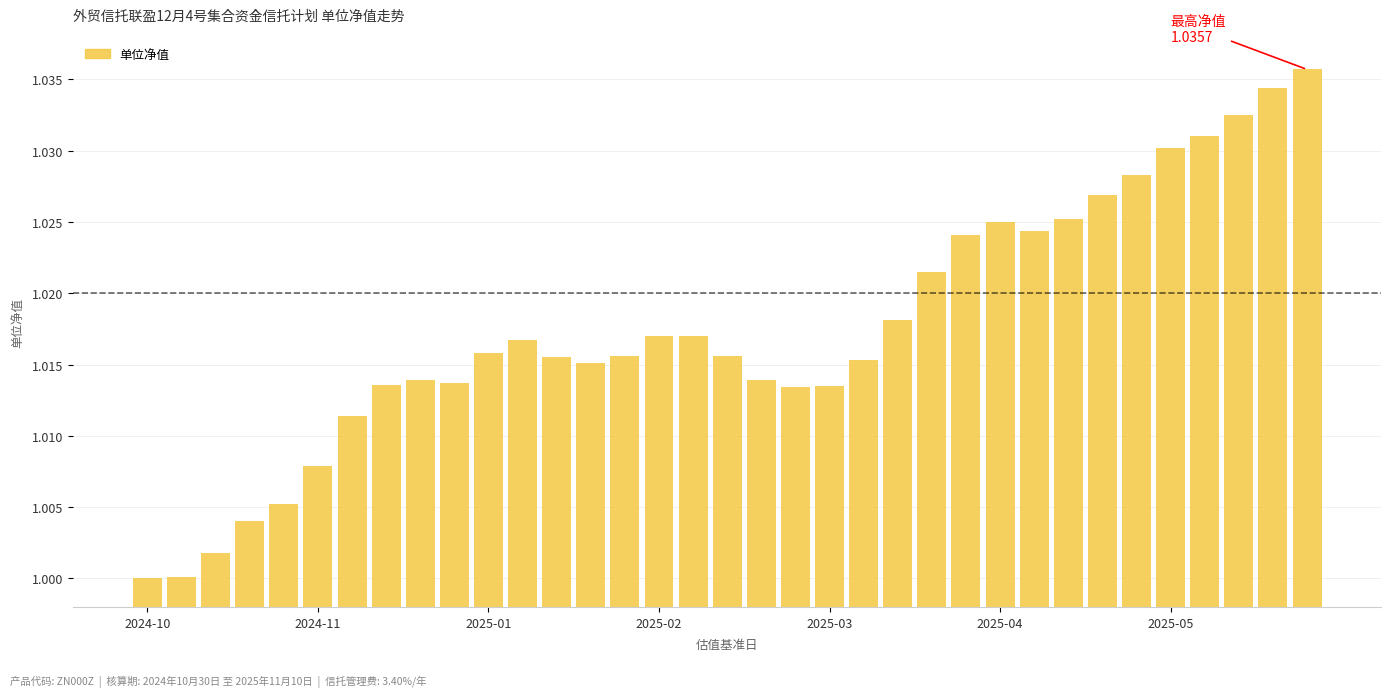

Which label corresponds to the smallest value in the chart?

2024-10